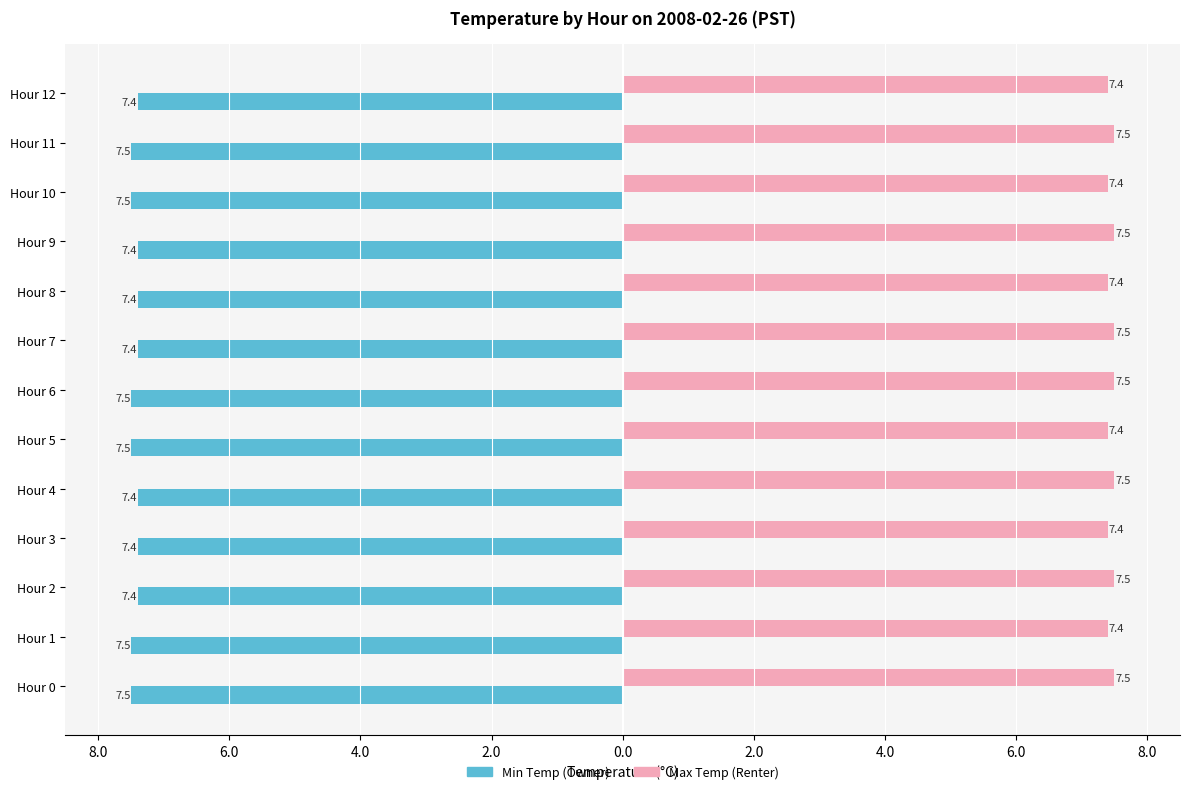

Rank the series by their maximum value, from highest to lowest.

Max Temp (Renter), Min Temp (Owner)